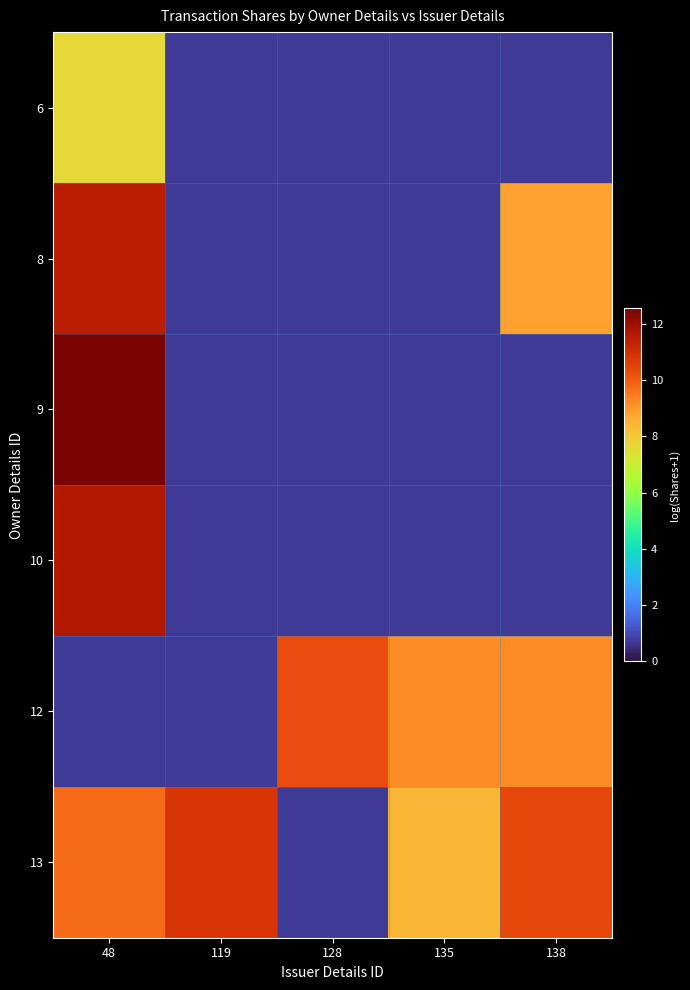

Reading left to right, what are all the values shown in this chart?

6: 48=7.6	119=0.7	128=0.7	135=0.7	138=0.7
8: 48=11.5	119=0.7	128=0.7	135=0.7	138=8.8
9: 48=12.5	119=0.7	128=0.7	135=0.7	138=0.7
10: 48=11.7	119=0.7	128=0.7	135=0.7	138=0.7
12: 48=0.7	119=0.7	128=10.3	135=9.2	138=9.2
13: 48=9.7	119=10.9	128=0.7	135=8.4	138=10.4